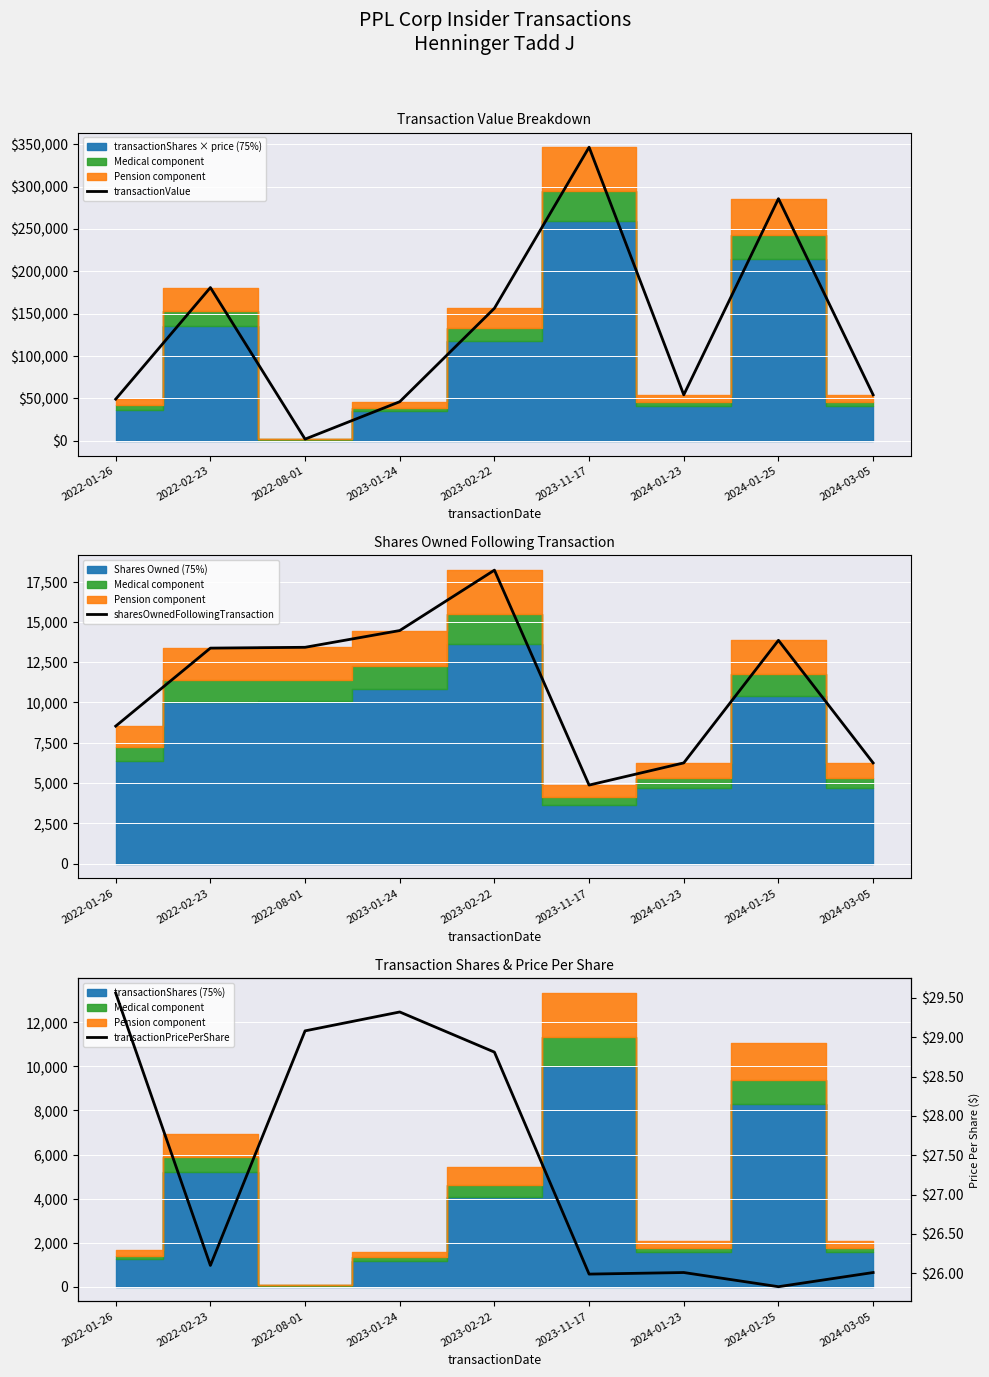

What value does the transactionValue series have at 2022-01-26?

49216